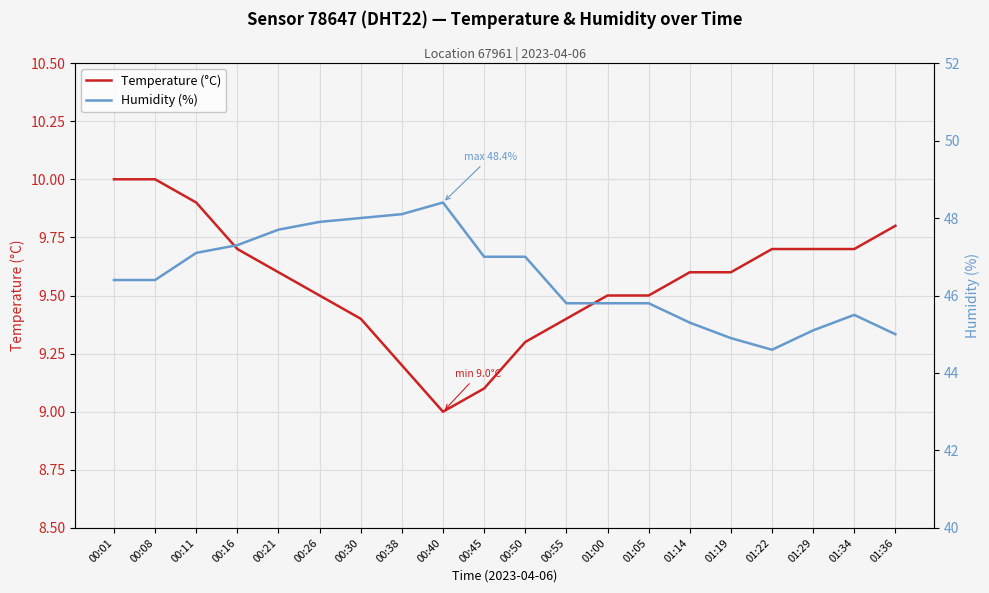

At which category does the chart reach its minimum across all series?

00:40